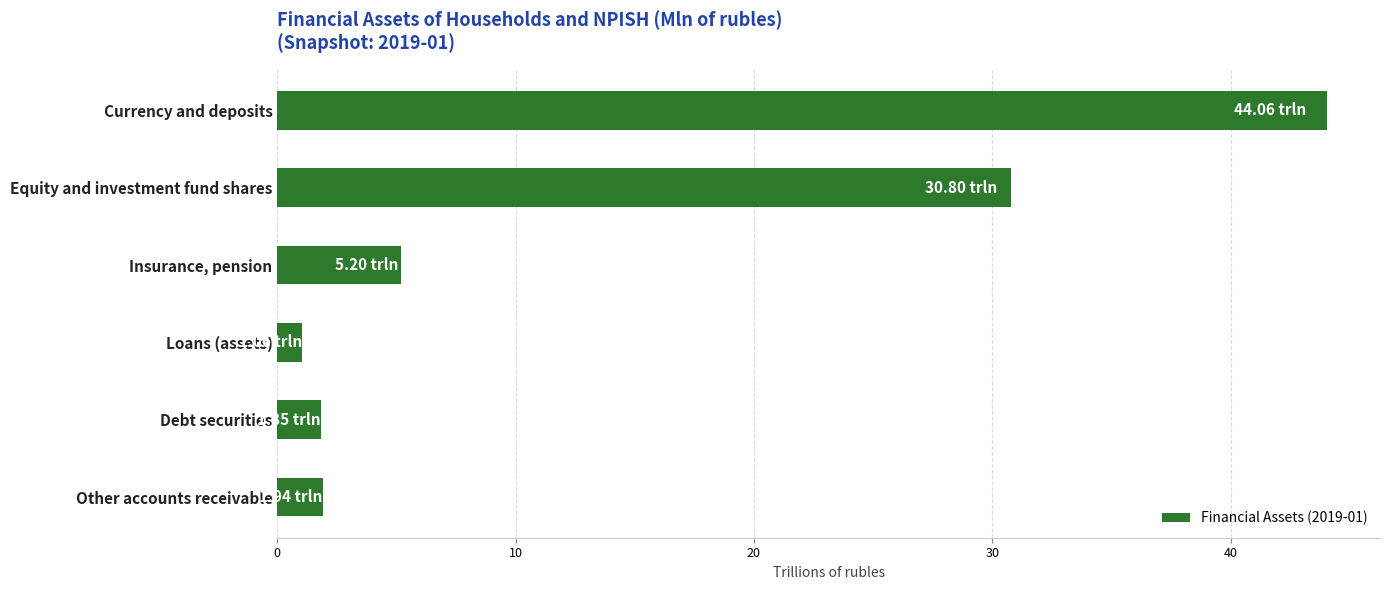

What is the minimum value shown in the chart?

1.1